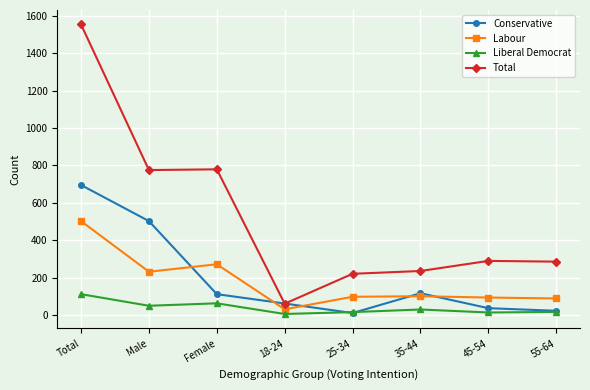

How many series are shown in this chart?

4